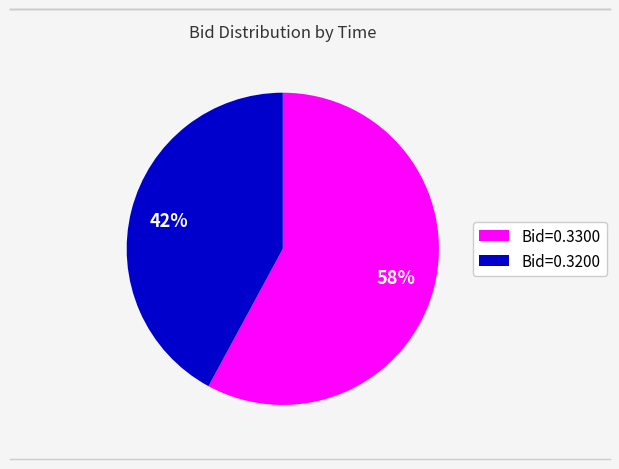

What percentage is the Bid=0.3300 slice, to the nearest percent?

58%